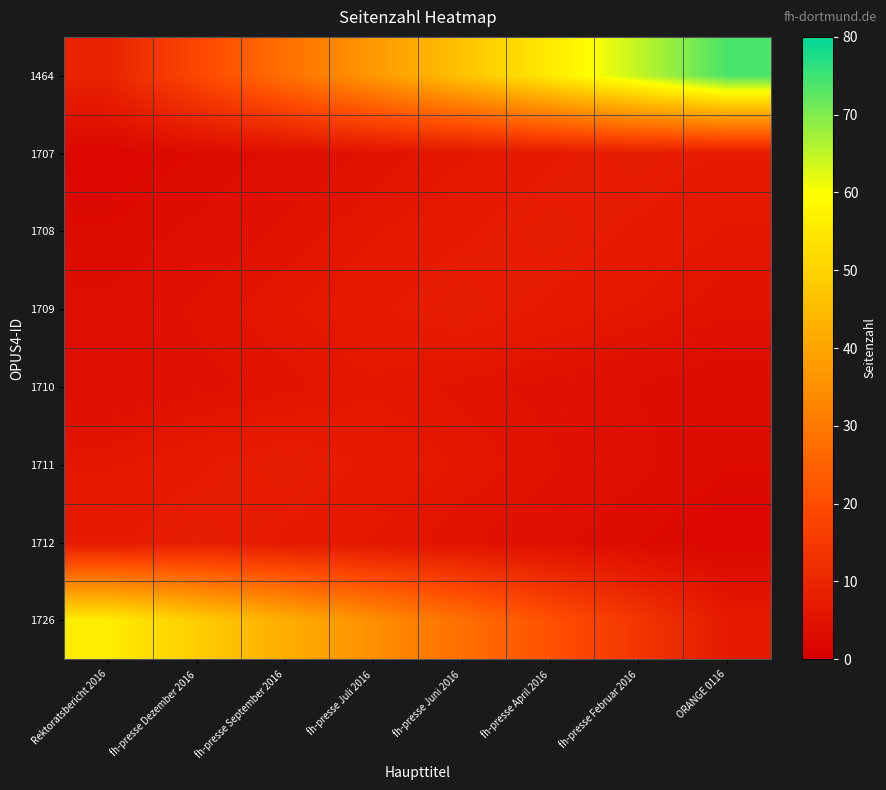

At fh-presse April 2016, list the series in order from smallest to largest.

1712, 1710, 1711, 1709, 1707, 1708, 1726, 1464